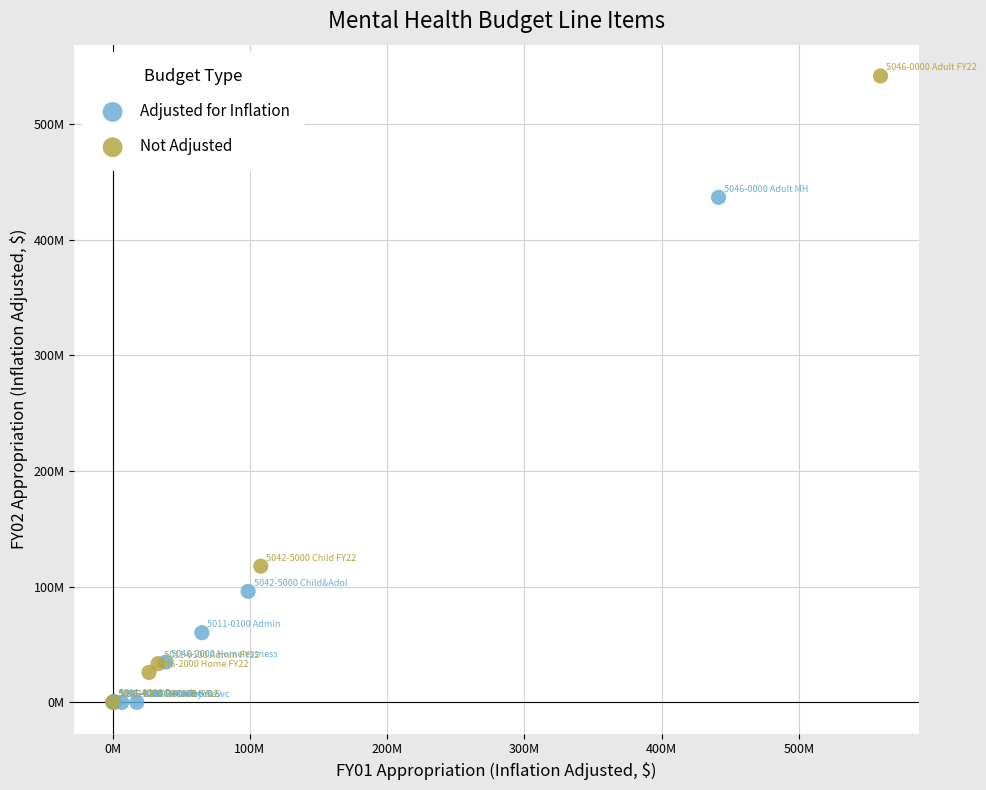

What are all the series names shown in the legend?

Adjusted for Inflation, Not Adjusted